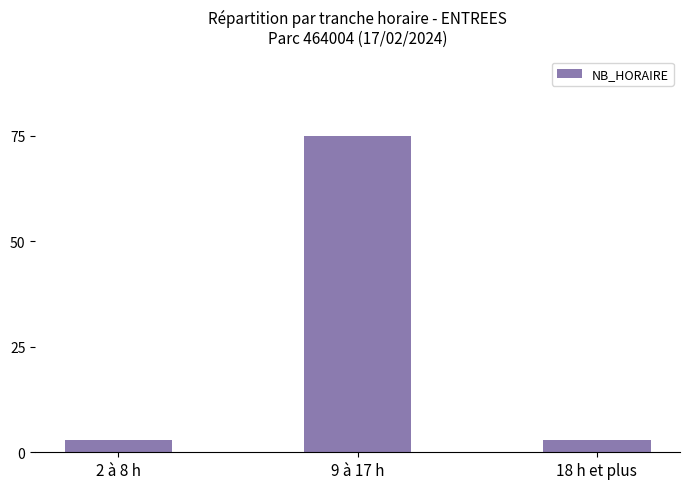

How many distinct data groups are displayed?

1